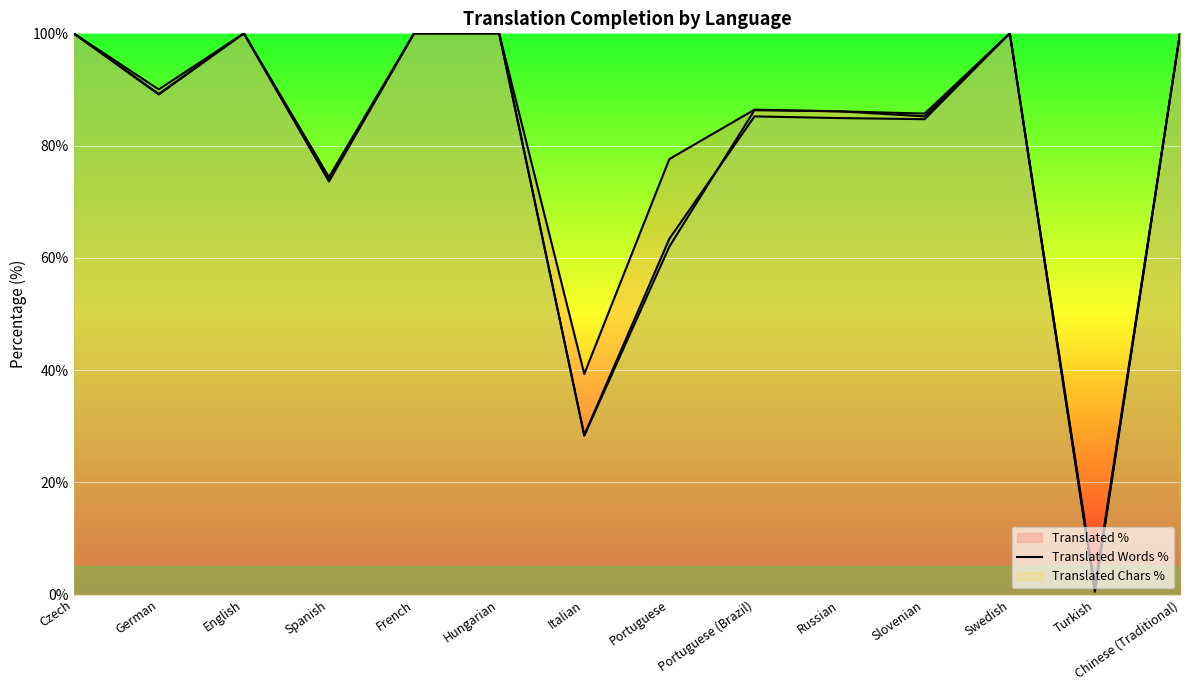

What is the maximum value for translated_words_percent?

100.0